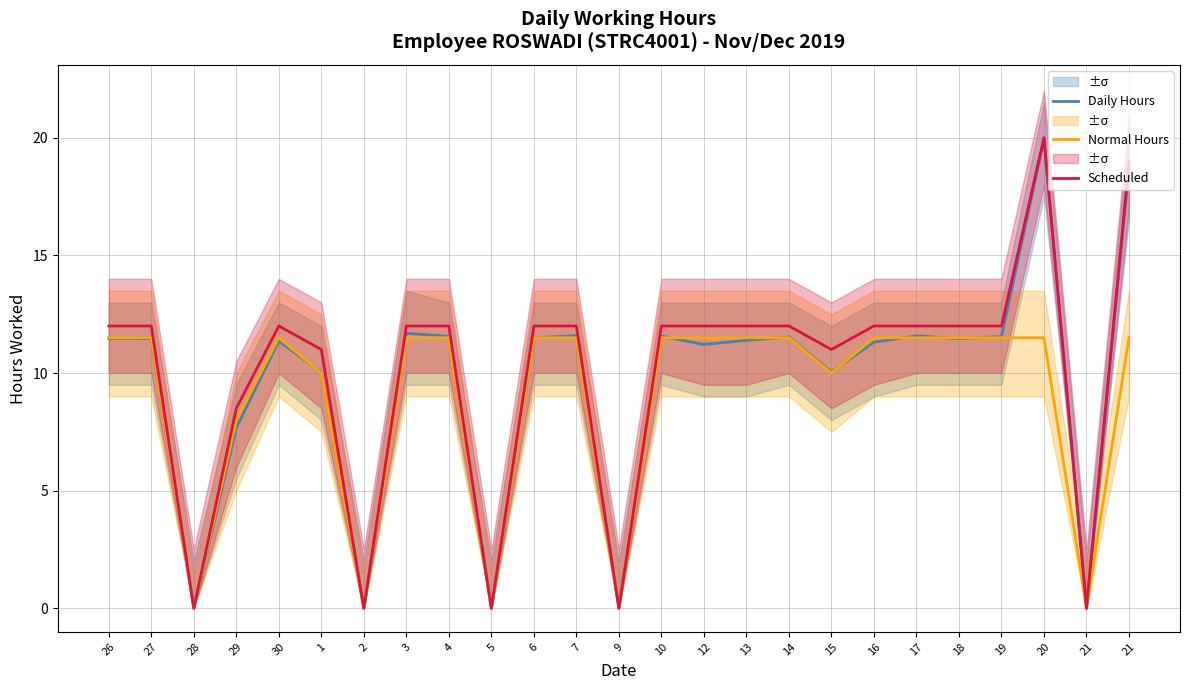

In Scheduled, how many points are lower than both neighbors (excluding endpoints)?

6